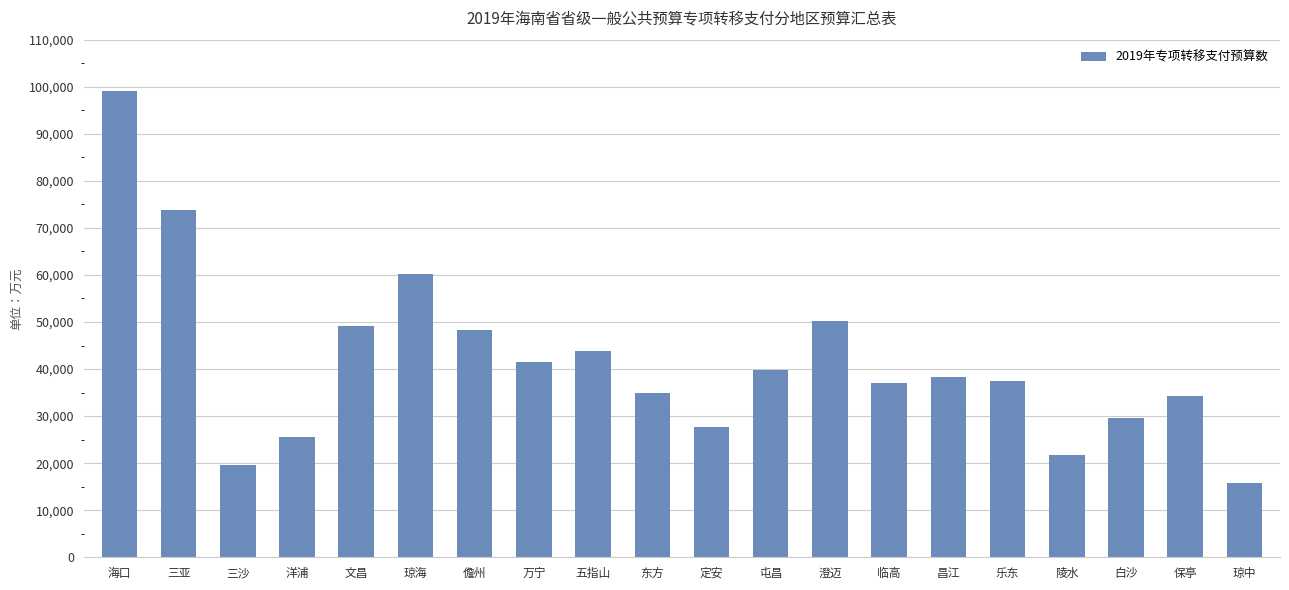

What is the difference between the second highest and minimum values?

58078